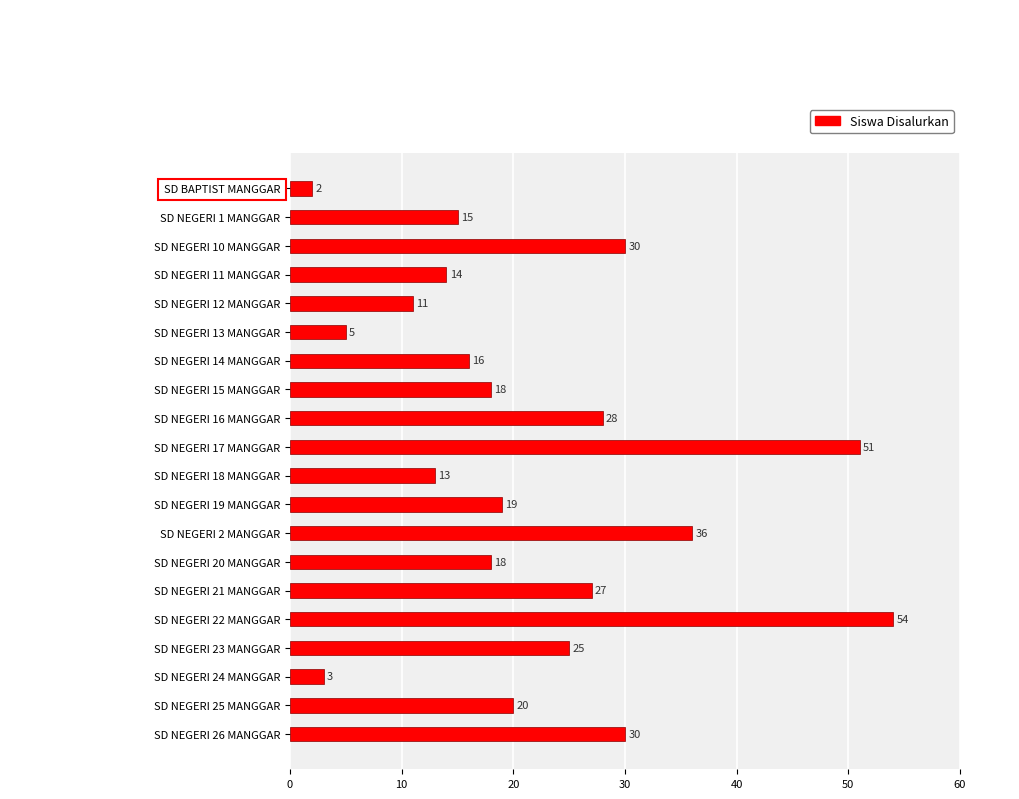

What is the difference between the maximum and minimum values?

52